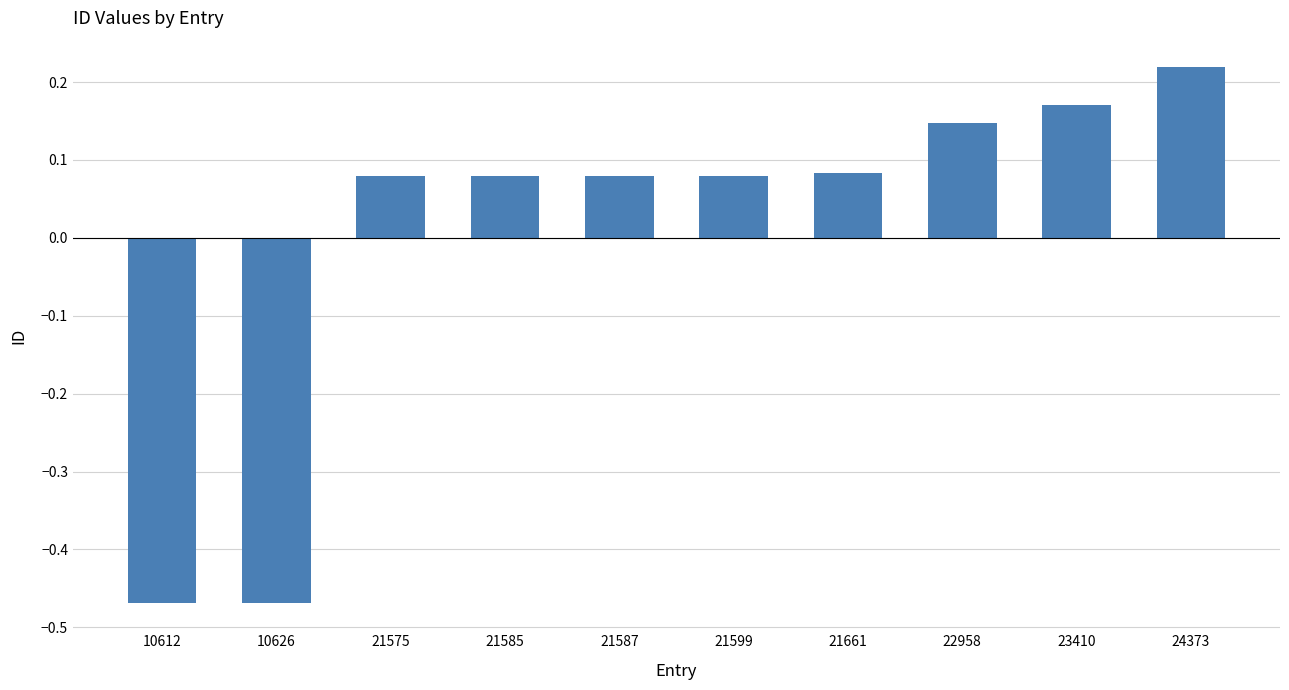

The value at 10612 is -0.7. True or false?

False